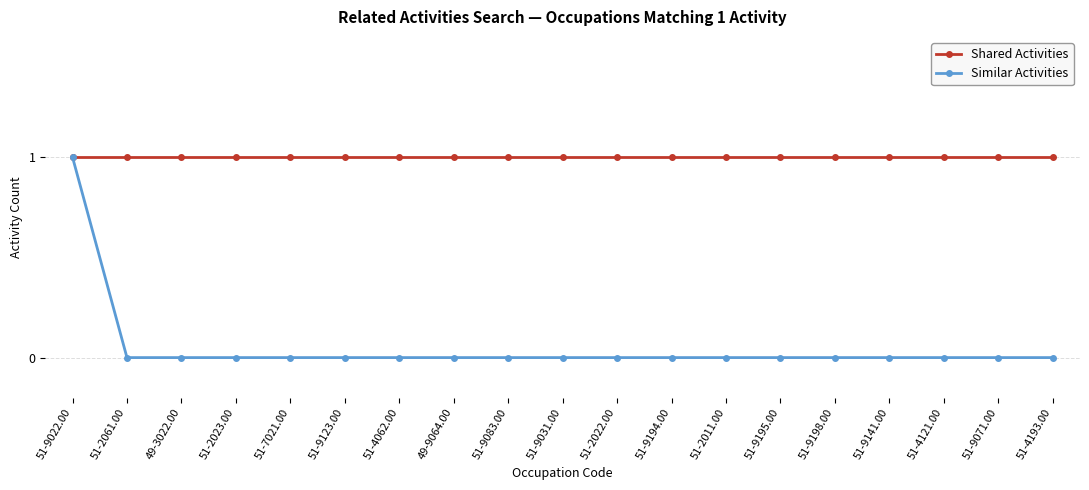

Reading left to right, extract all data points from this chart.

Shared Activities: 51-9022.00=1	51-2061.00=1	49-3022.00=1	51-2023.00=1	51-7021.00=1	51-9123.00=1	51-4062.00=1	49-9064.00=1	51-9083.00=1	51-9031.00=1	51-2022.00=1	51-9194.00=1	51-2011.00=1	51-9195.00=1	51-9198.00=1	51-9141.00=1	51-4121.00=1	51-9071.00=1	51-4193.00=1
Similar Activities: 51-9022.00=1	51-2061.00=0	49-3022.00=0	51-2023.00=0	51-7021.00=0	51-9123.00=0	51-4062.00=0	49-9064.00=0	51-9083.00=0	51-9031.00=0	51-2022.00=0	51-9194.00=0	51-2011.00=0	51-9195.00=0	51-9198.00=0	51-9141.00=0	51-4121.00=0	51-9071.00=0	51-4193.00=0